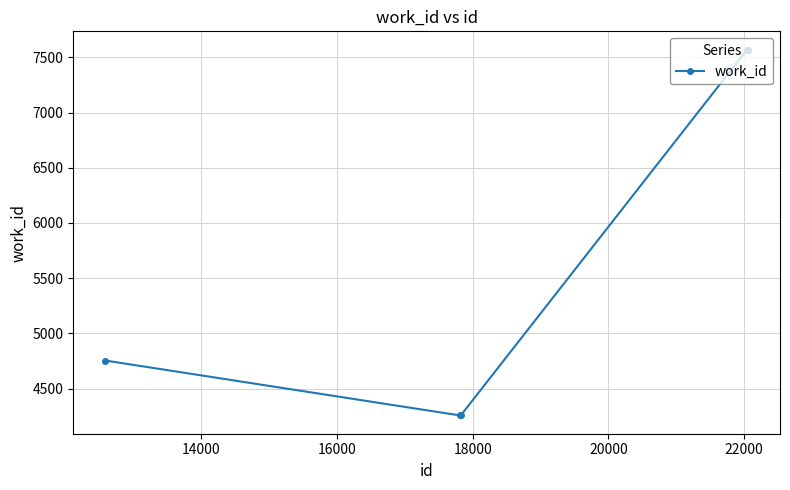

True or false: there are more than 2 points higher than both neighbors.

False